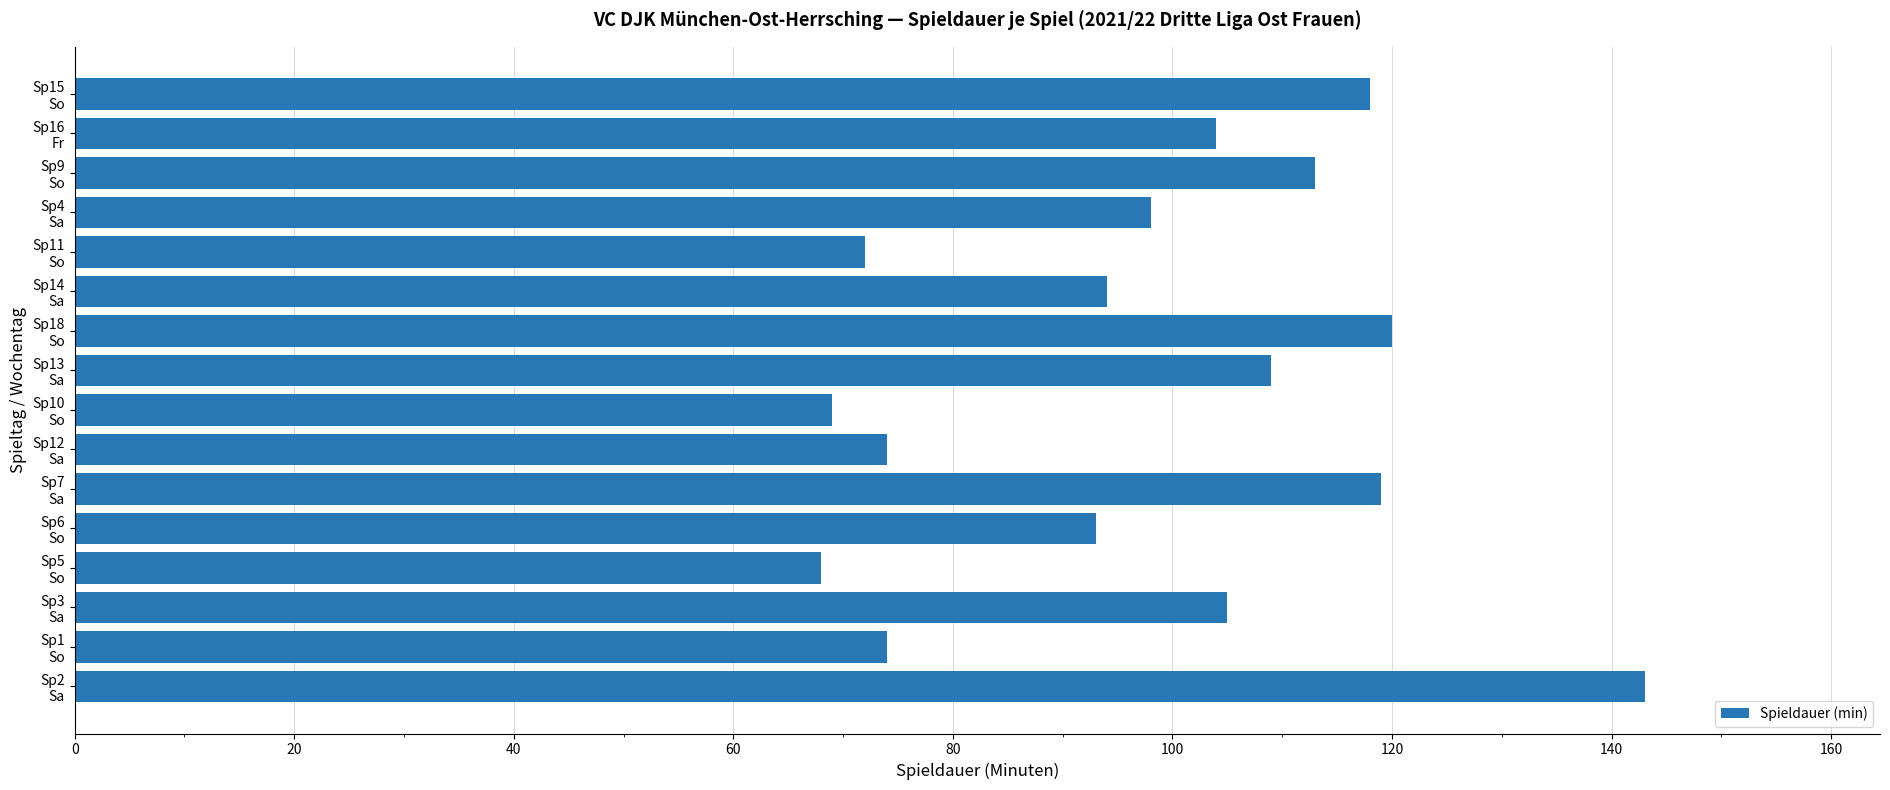

How many data points are less than 104?

8